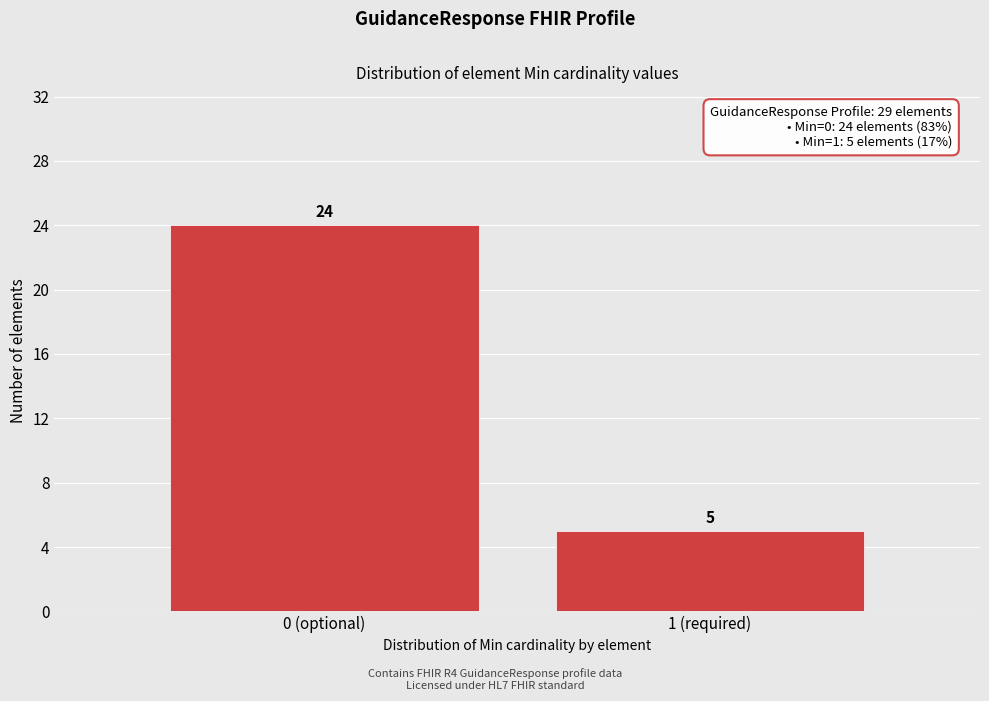

Reading right to left, what are all the values shown in this chart?

5	24